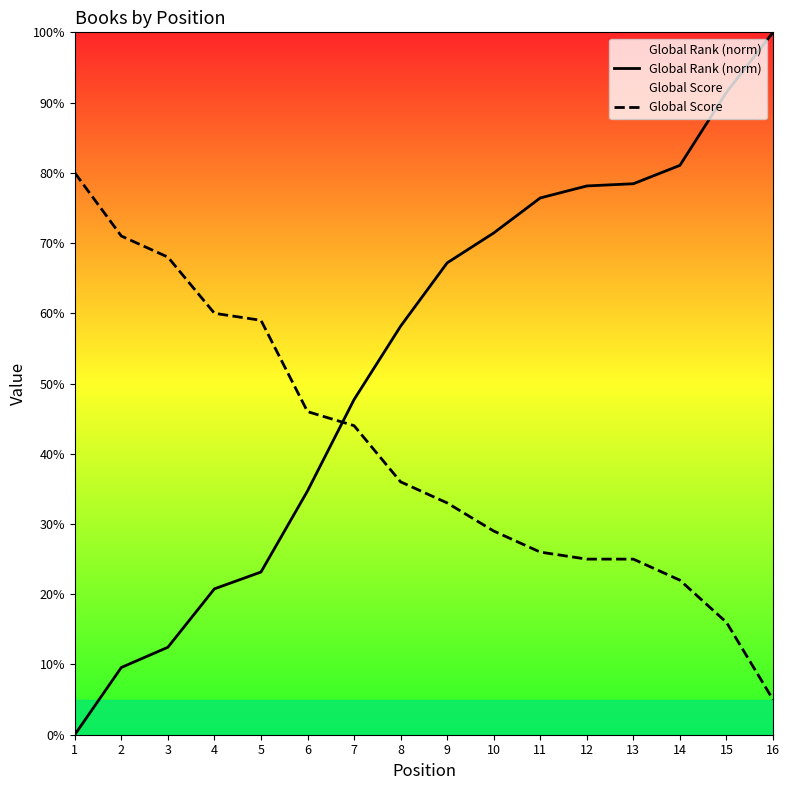

Does the chart have visible grid lines?

No